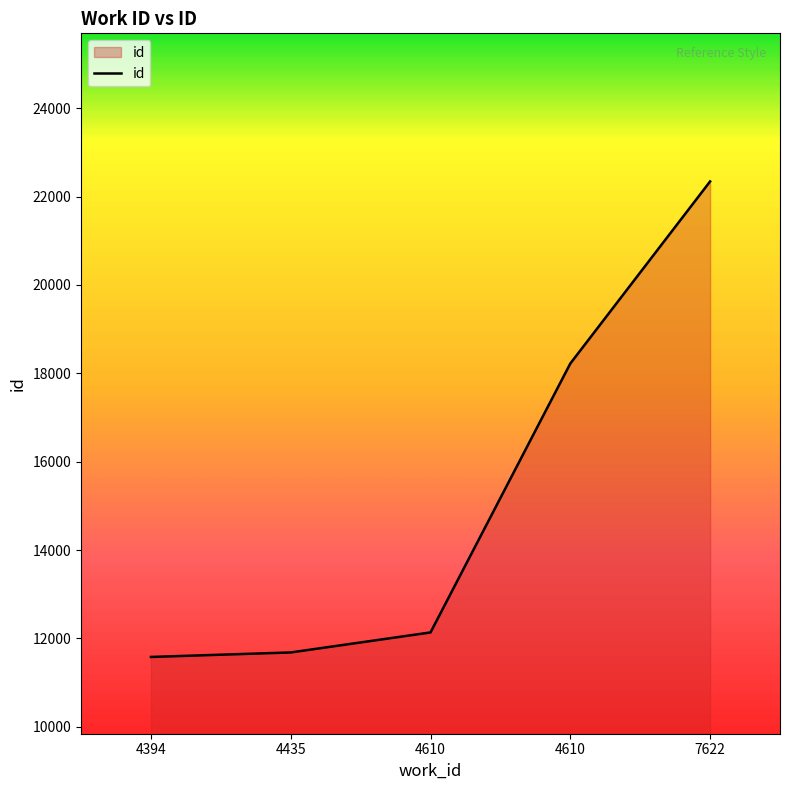

Reading left to right, transcribe all the data shown in this chart.

11582	11684	12137	18223	22344